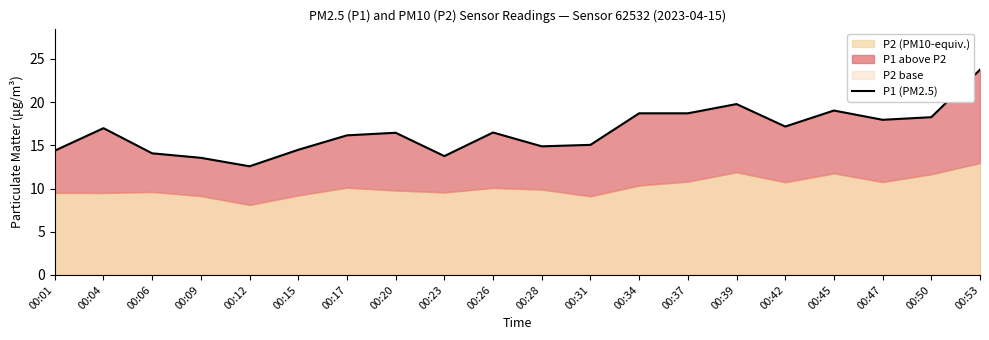

List the labels in order of value, smallest first.

00:12, 00:09, 00:23, 00:06, 00:01, 00:15, 00:28, 00:31, 00:17, 00:20, 00:26, 00:04, 00:42, 00:47, 00:50, 00:34, 00:37, 00:45, 00:39, 00:53